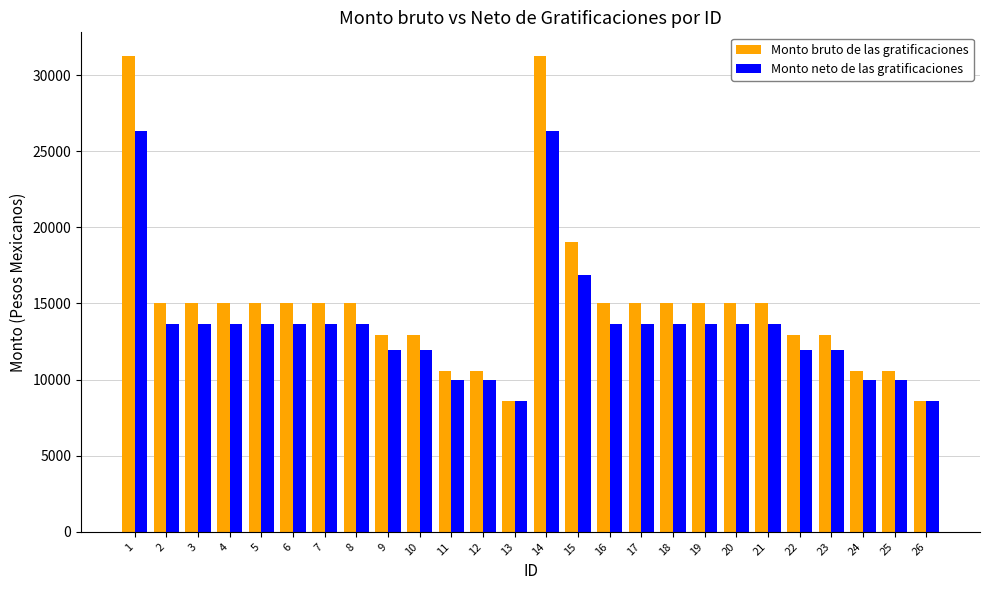

How many data points in Monto neto de las gratificaciones are above 13677?

16